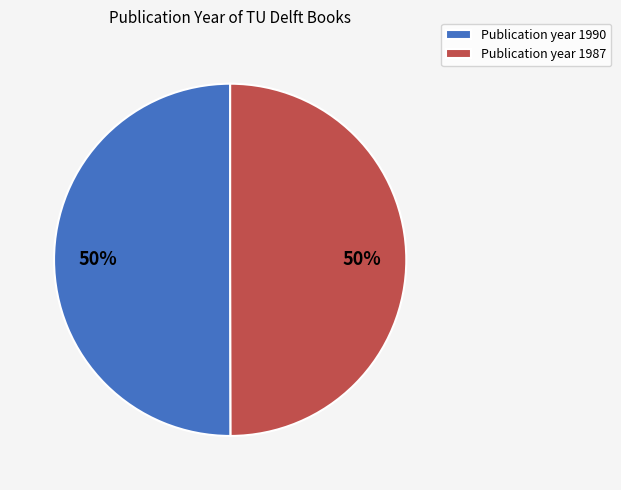

The Publication year 1990 slice represents 58% of the pie. True or false?

False